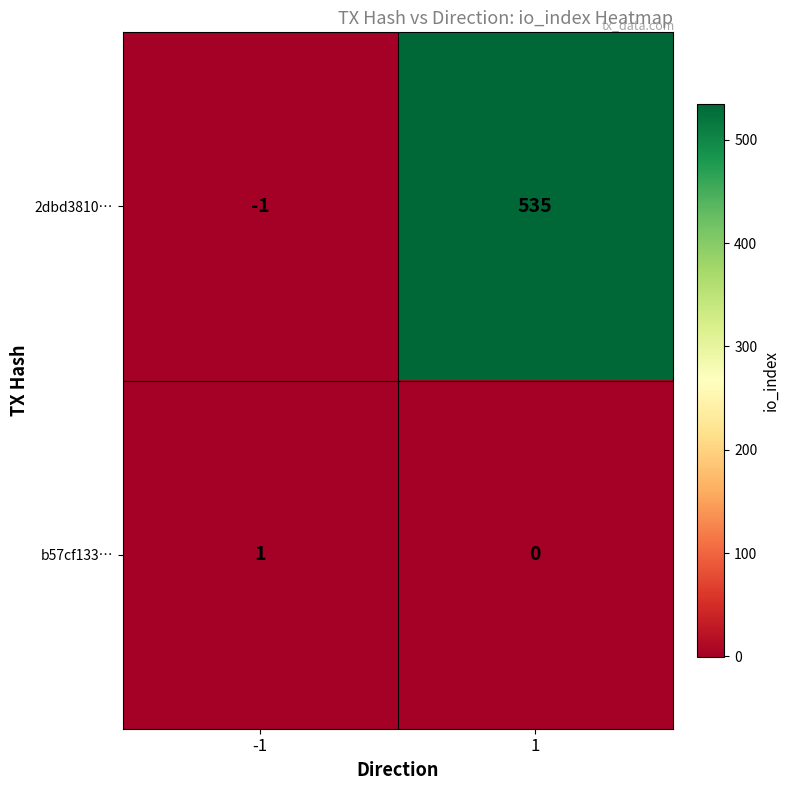

What is the average value of the 2dbd3810… series?

267